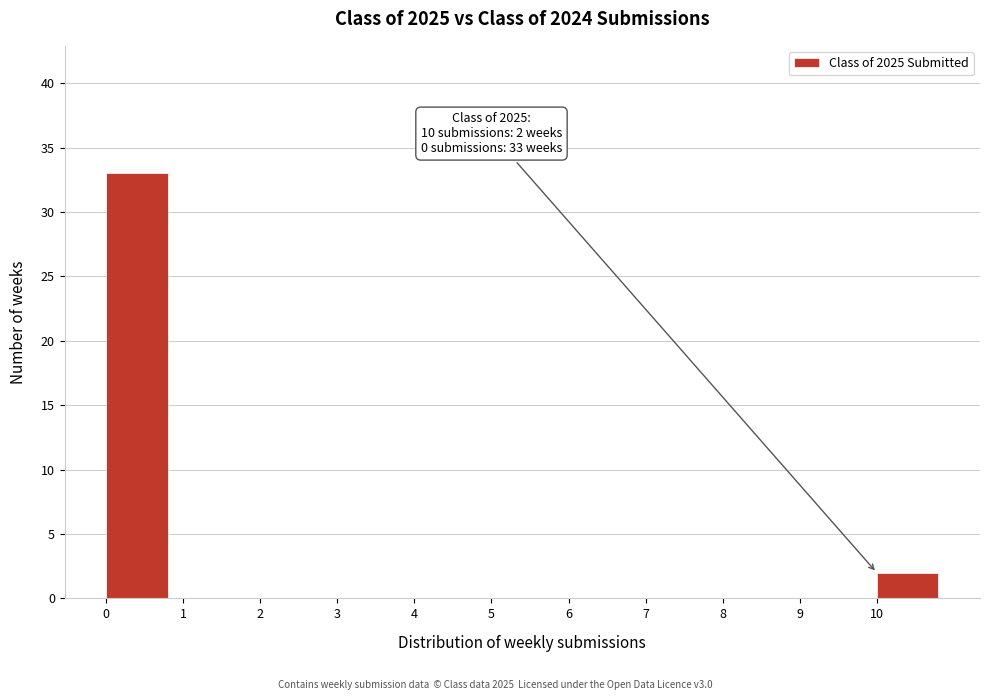

Which range on the x-axis has the tallest bar?

0 to 1